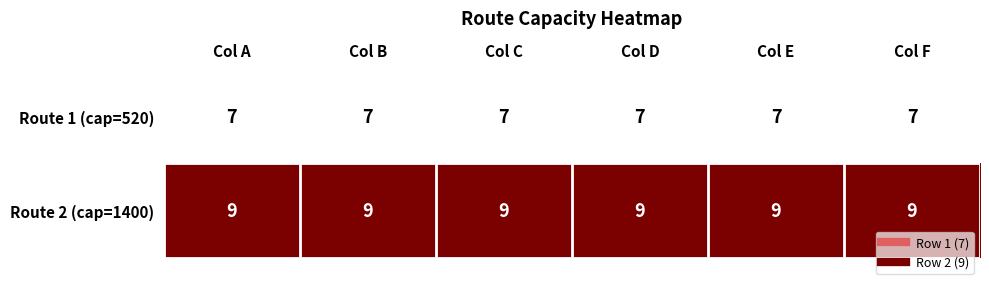

What is the minimum value for Route 1 (cap=520)?

7